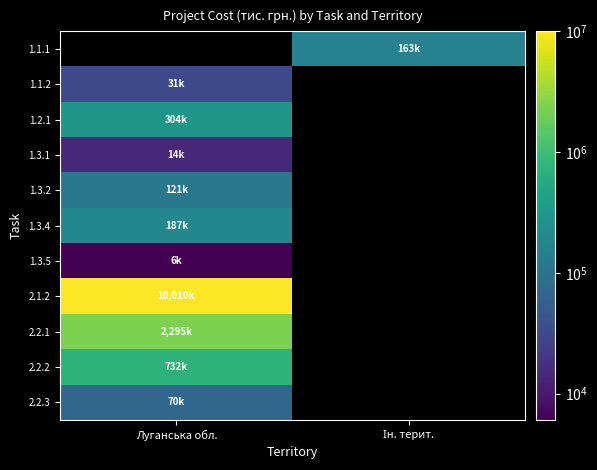

Which label corresponds to the smallest value in the chart?

Луганська обл.